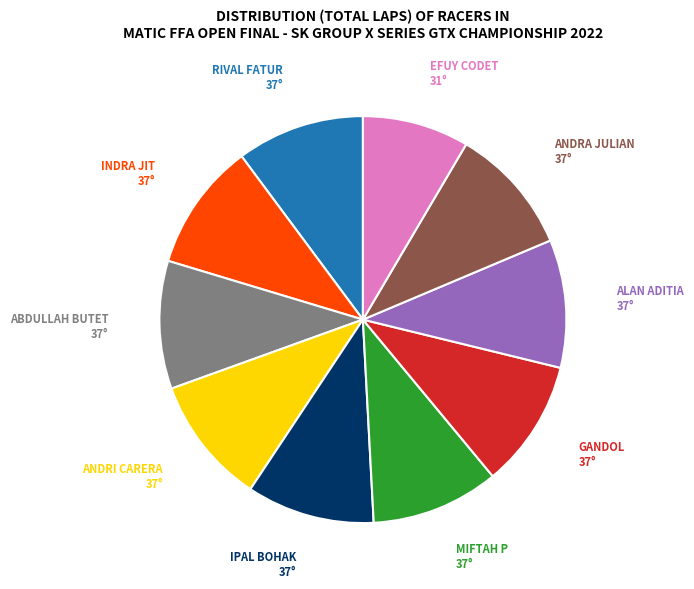

Is it true that IPAL BOHAK is 5% of the pie?

False